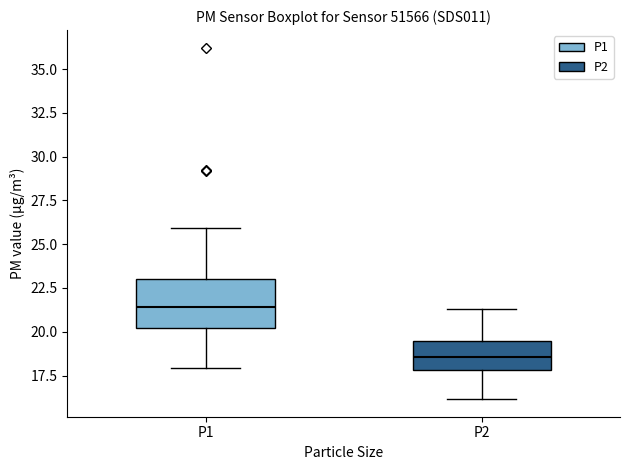

Comparing the boxes themselves (not the whiskers), which one is the tallest?

P1